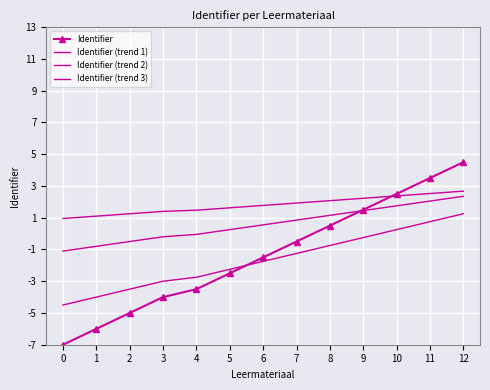

What is the sum of the Identifier values at 10 and 6?

1.0